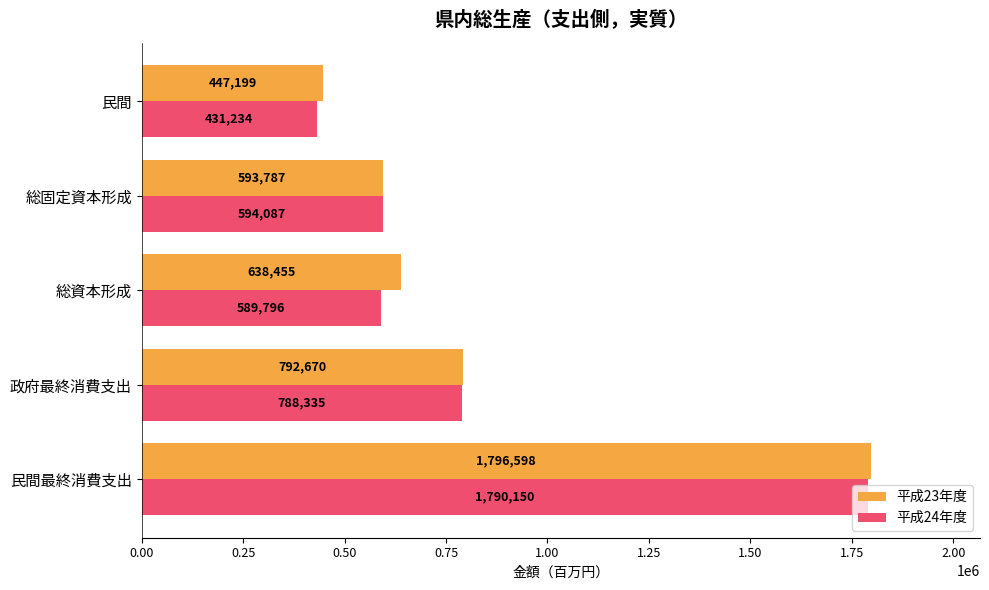

Between 民間最終消費支出 and 民間, which series saw the biggest shift?

平成24年度